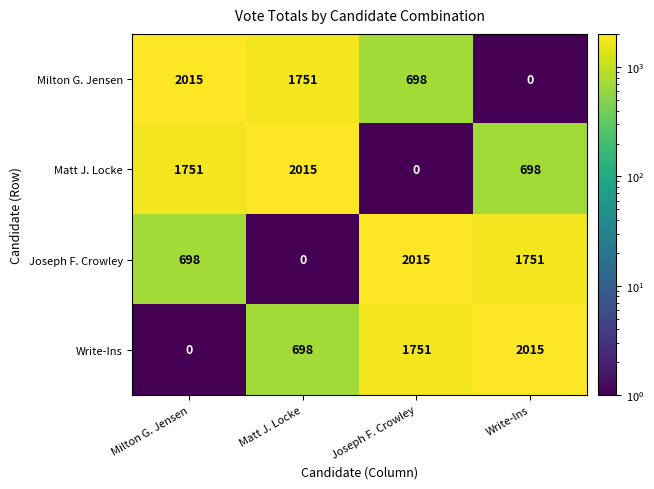

At how many categories does at least one series exceed 1986?

4